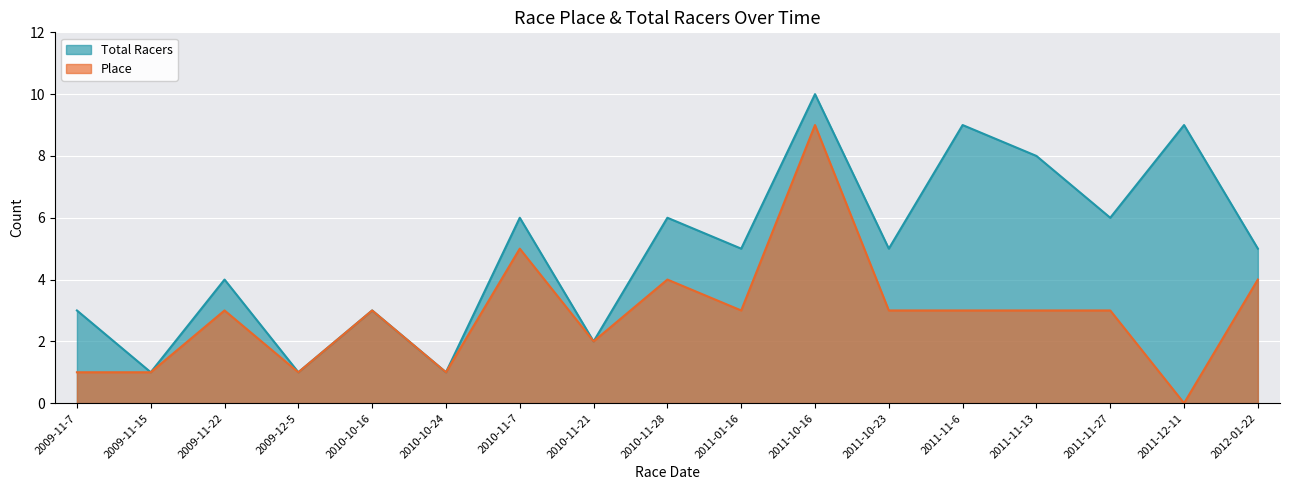

At which category is the sum across all series the highest?

2011-10-16